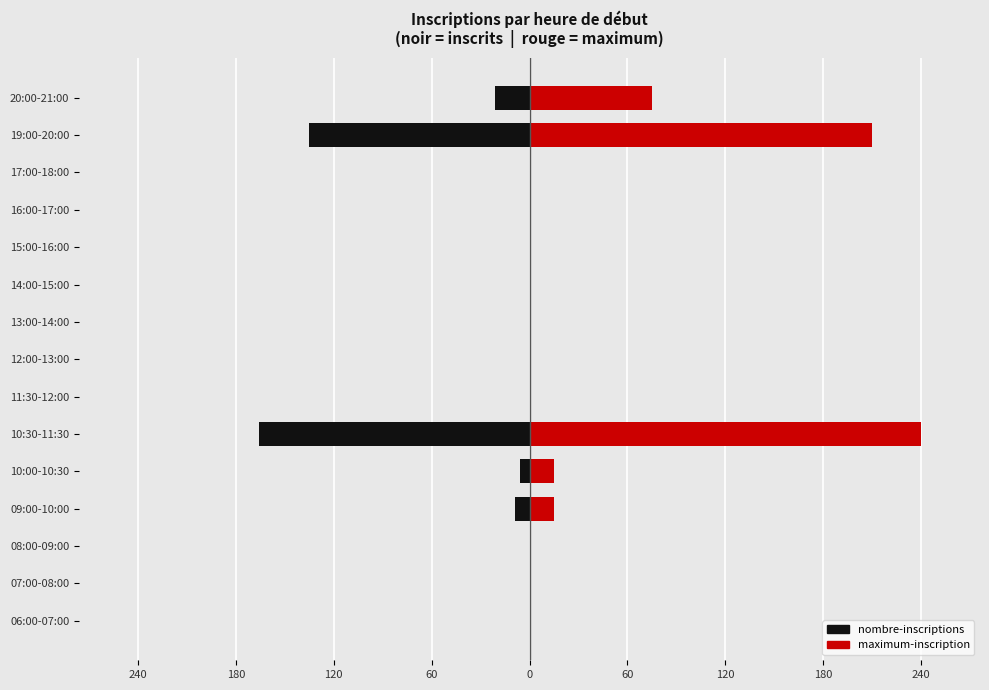

True or false: maximum-inscription has a value of -73 at 11:30-12:00.

False